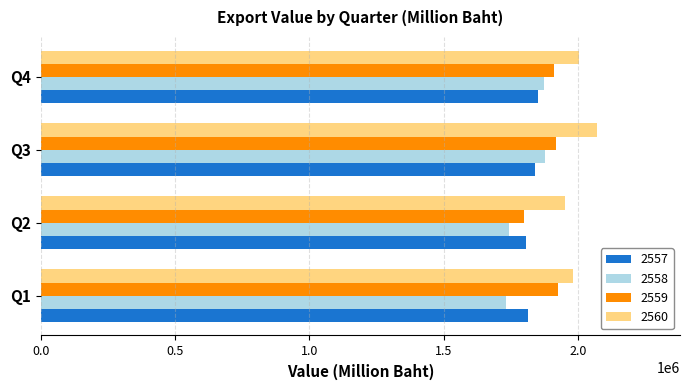

Which category has the lowest value in the 2559 series?

Q2